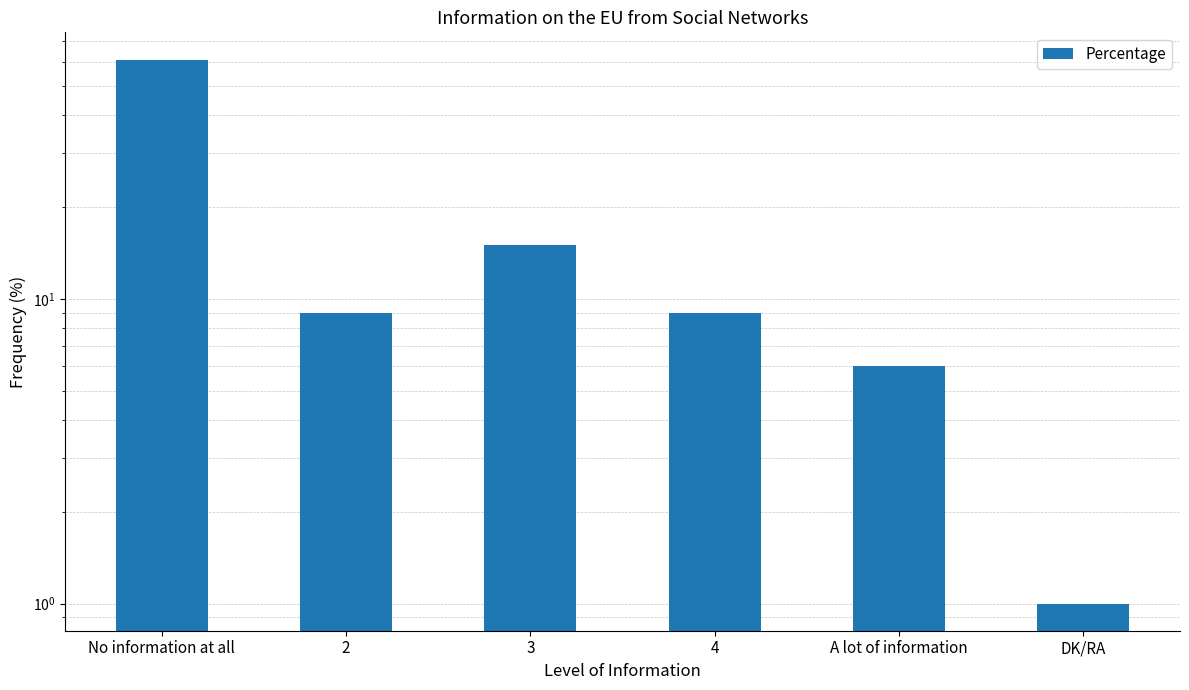

What position from the right is DK/RA?

1